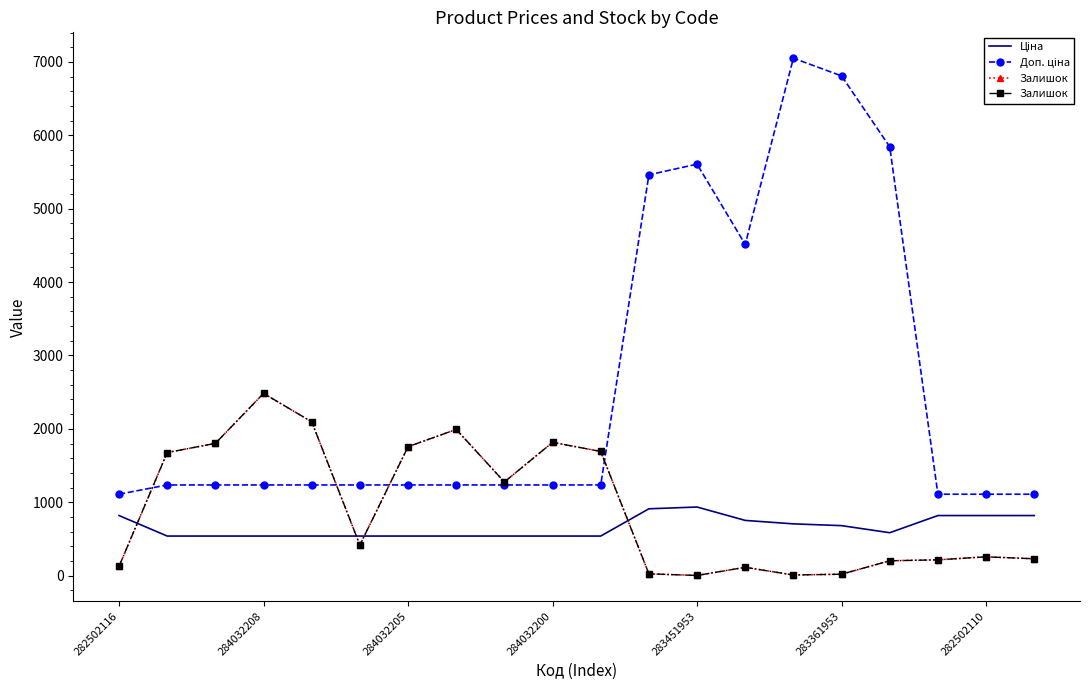

Which series has the widest spread of values?

Доп. ціна